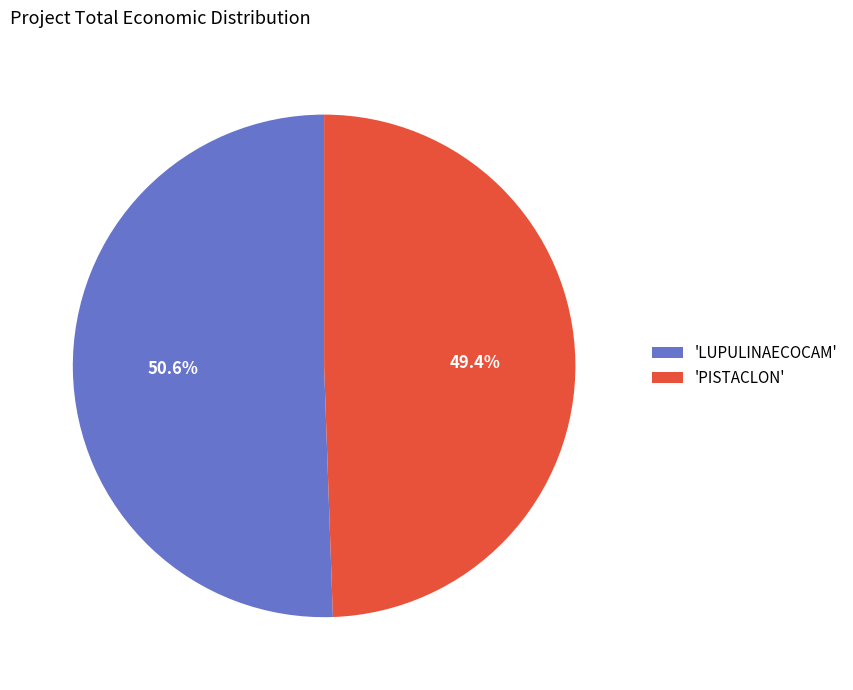

Between 'LUPULINAECOCAM' and 'PISTACLON', which is larger?

'LUPULINAECOCAM'